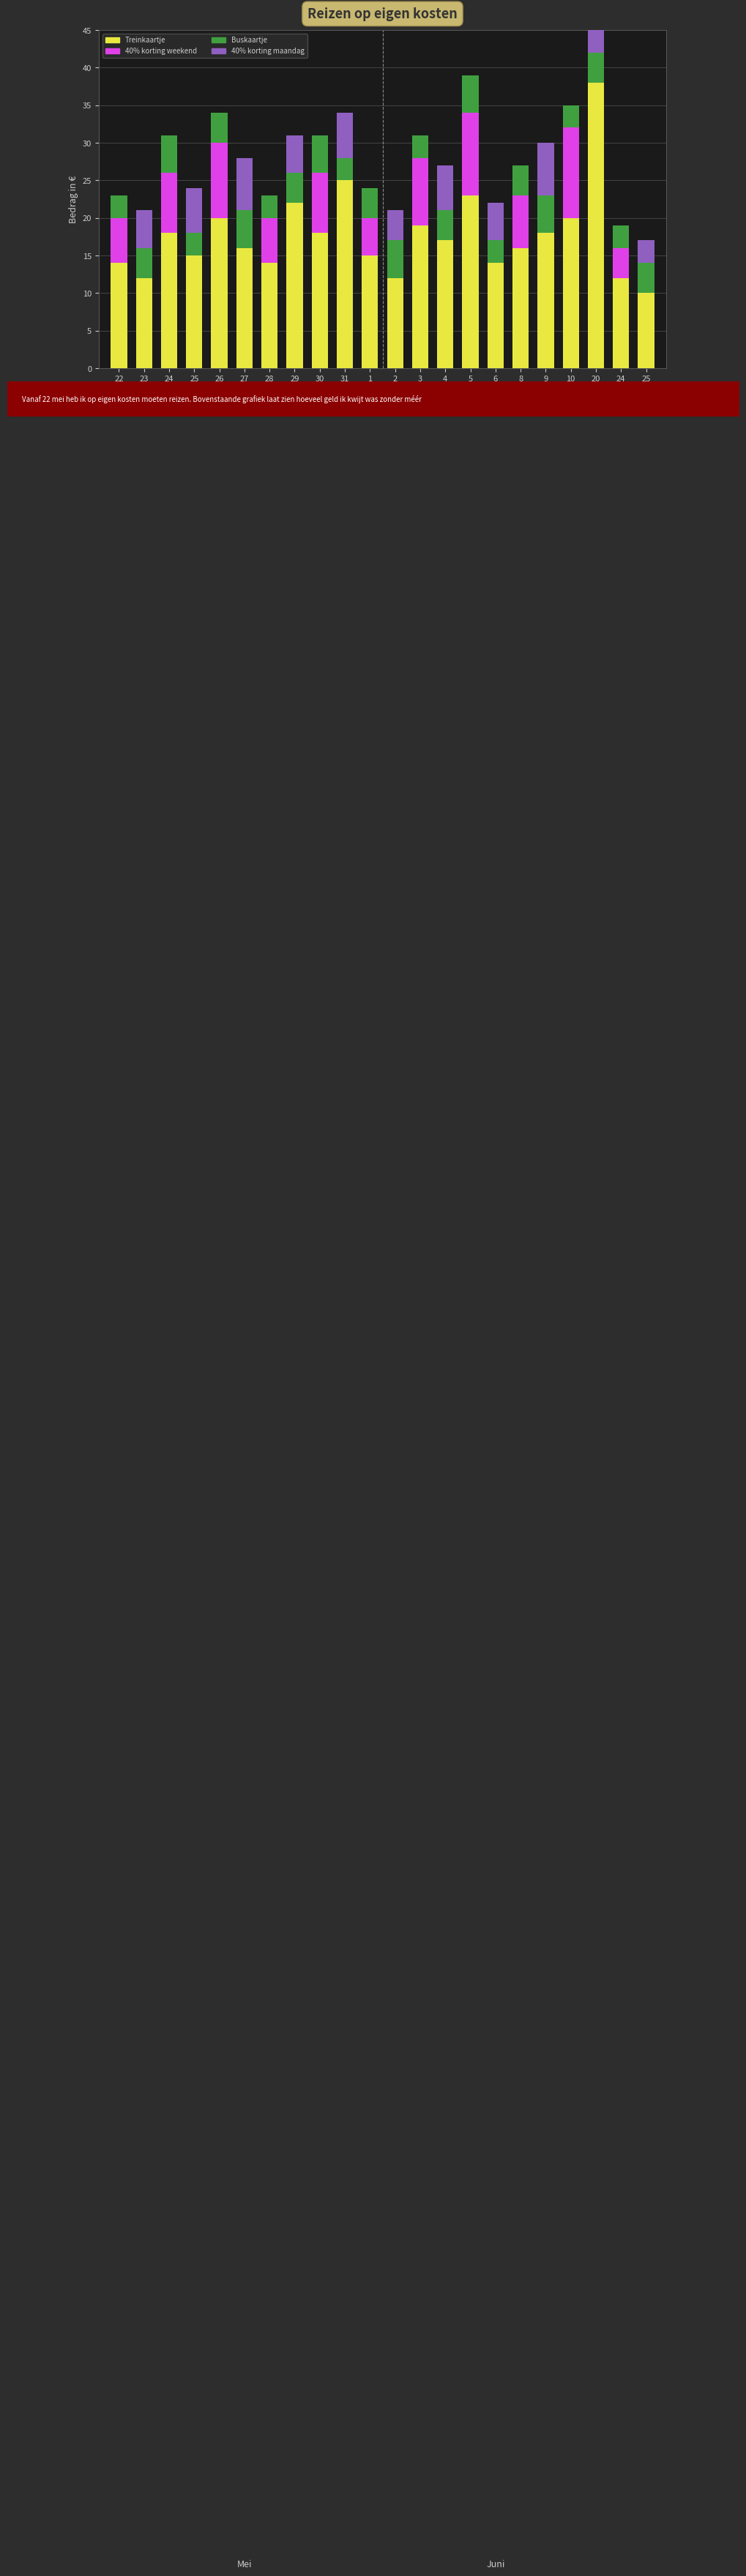

At which label does 40% korting maandag reach its peak?

27